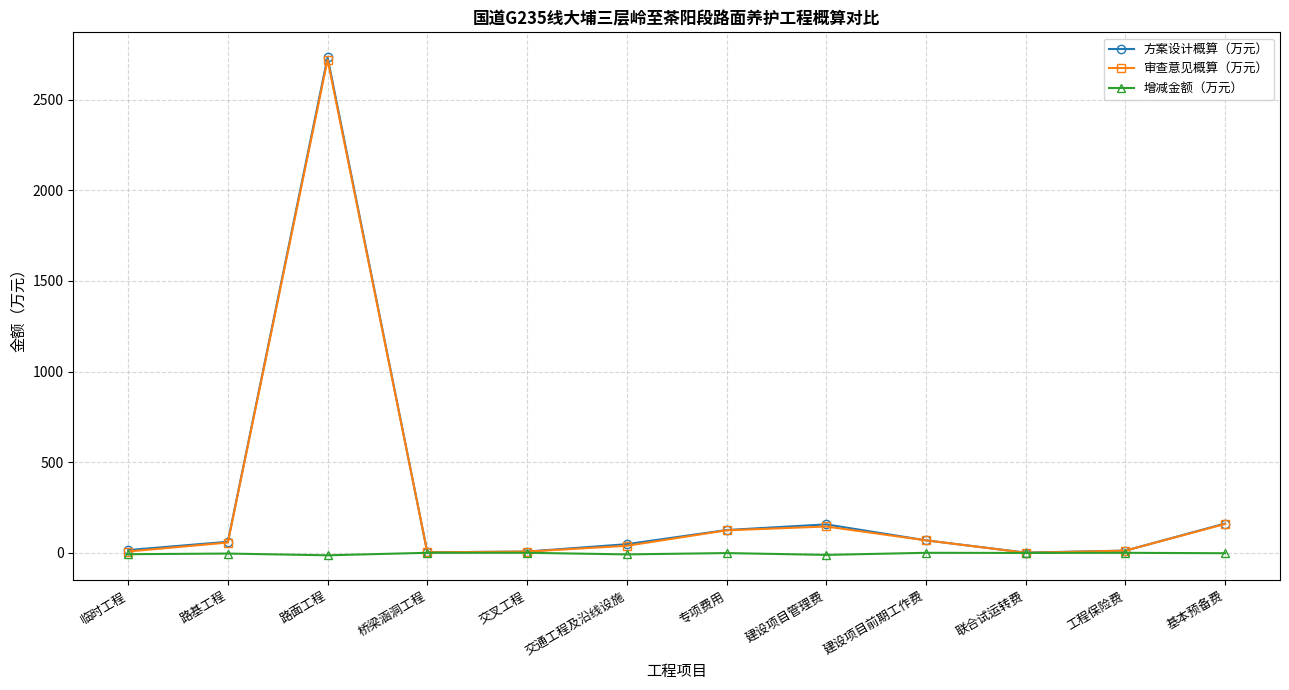

What is the label of the 5th point from the right?

建设项目管理费